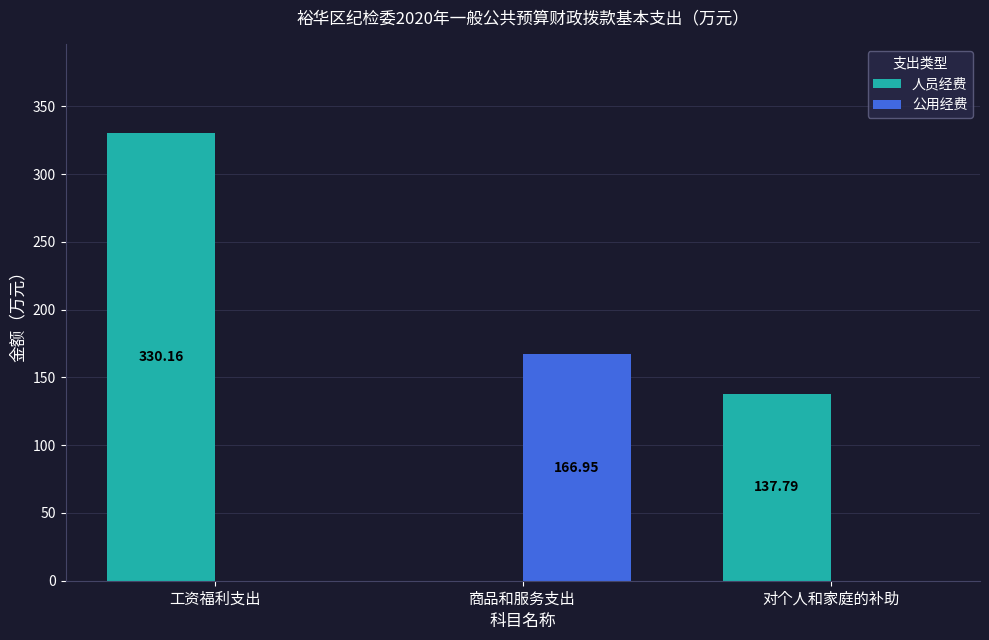

What is the sum of all 人员经费 values?

468.0